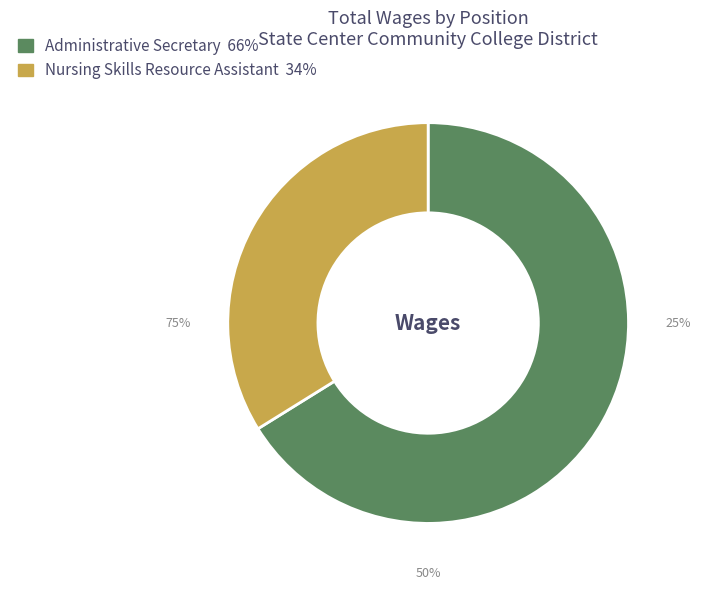

How many slices are in this pie chart?

2